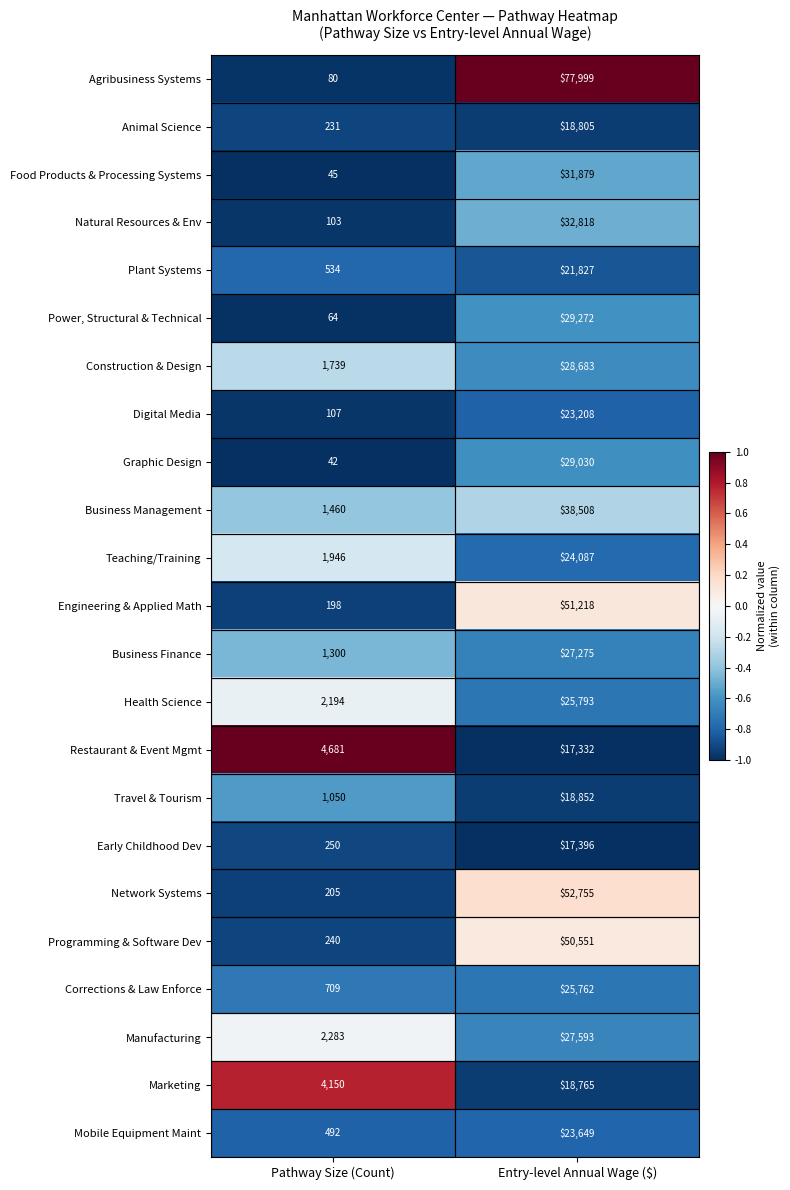

The Construction & Design series shows 28683 at Entry-level Annual Wage ($). True or false?

True